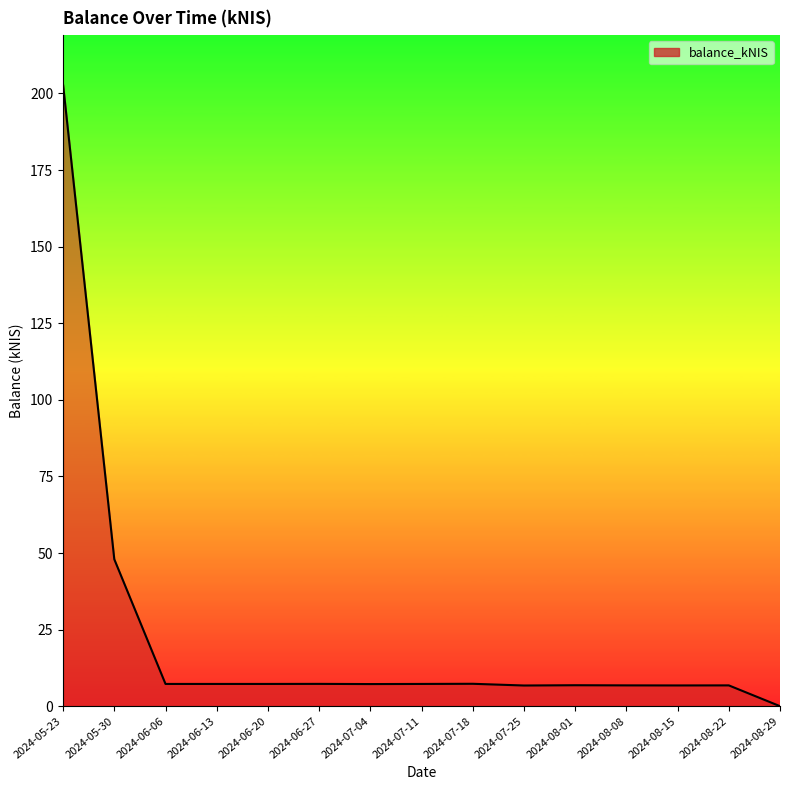

The value at 2024-05-30 is 26.7. True or false?

False